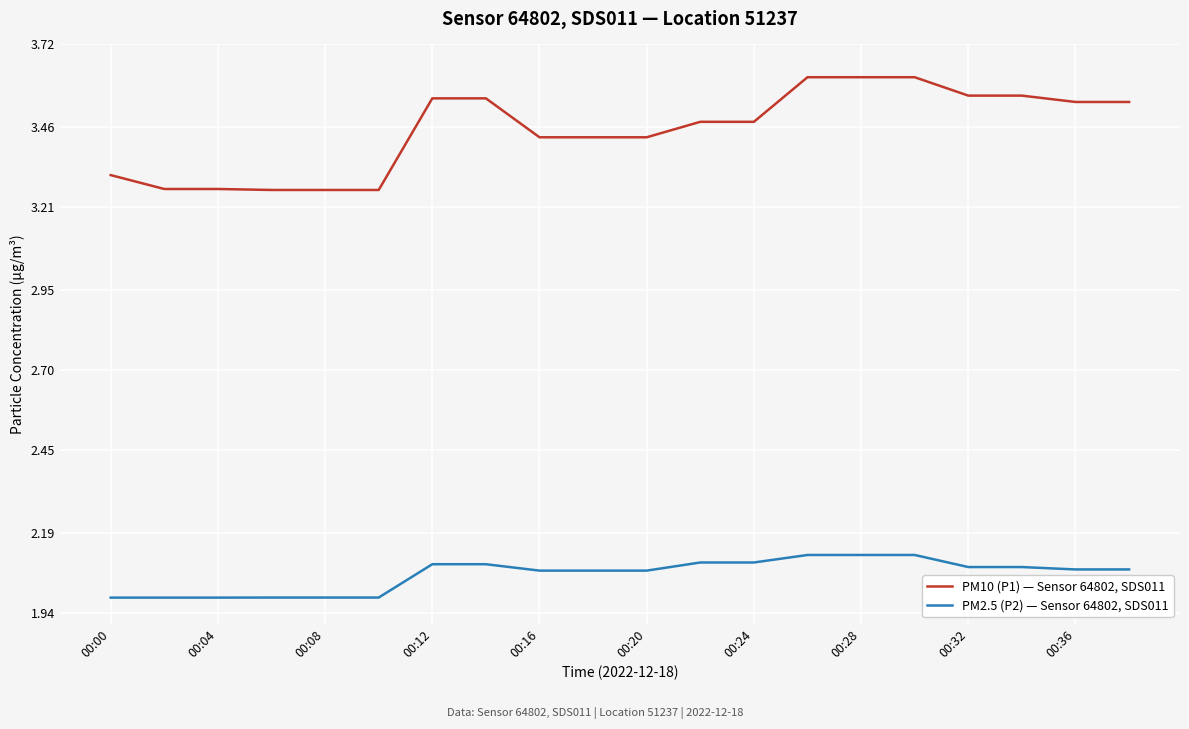

Which series has the largest total across all categories?

PM10 (P1) — Sensor 64802, SDS011